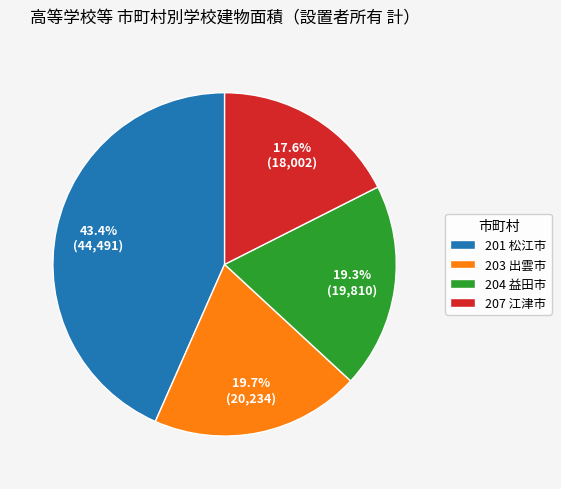

What percentage is the 204 益田市 slice, to the nearest percent?

19%